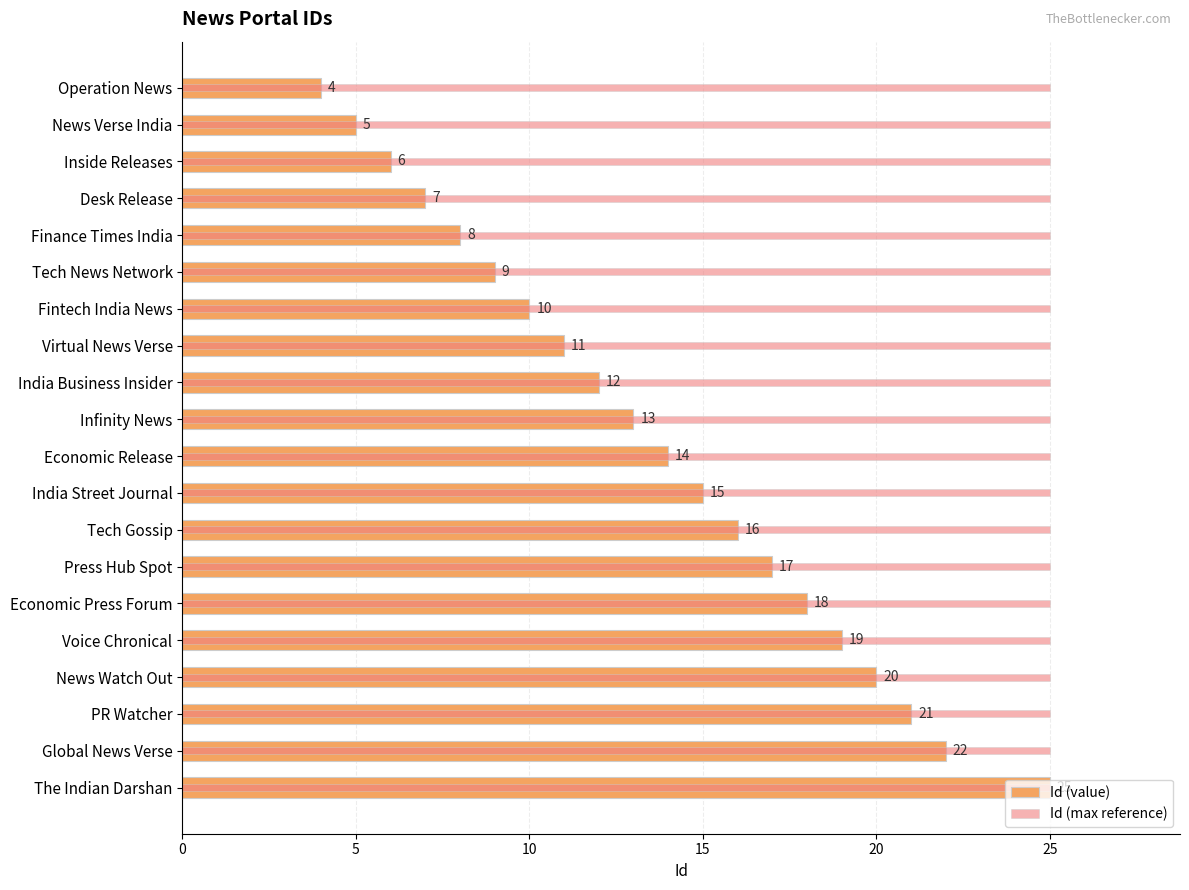

What is the difference between the maximum and minimum values in the Id (value) series?

21.0